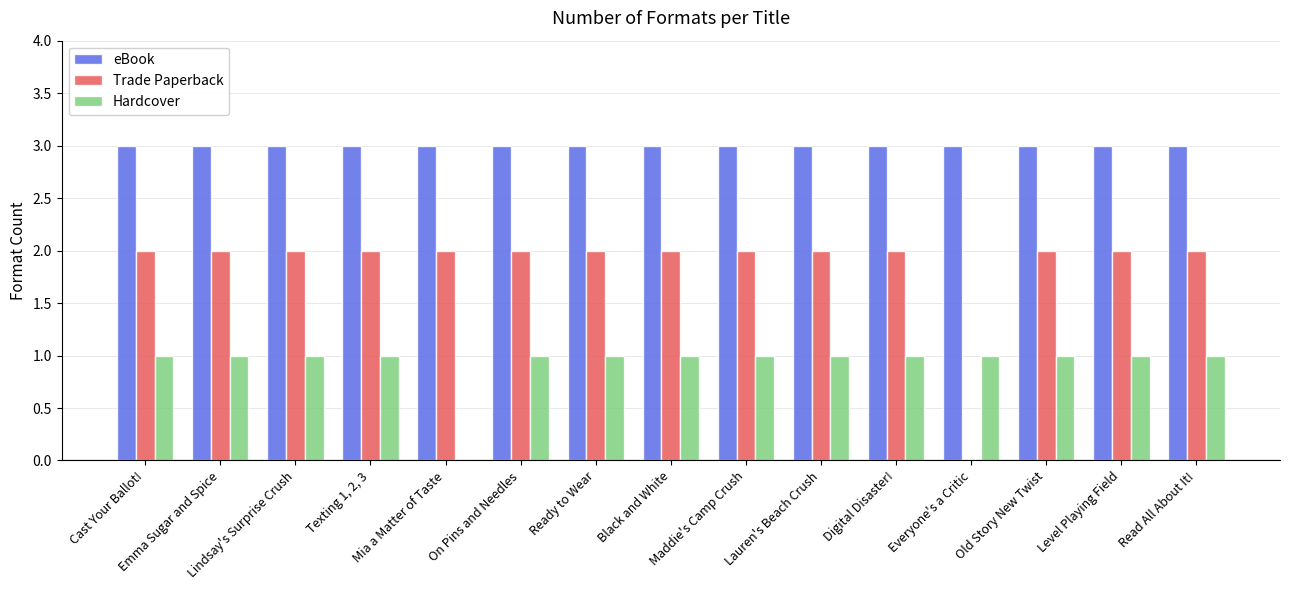

What is the sum of all Trade Paperback values?

28